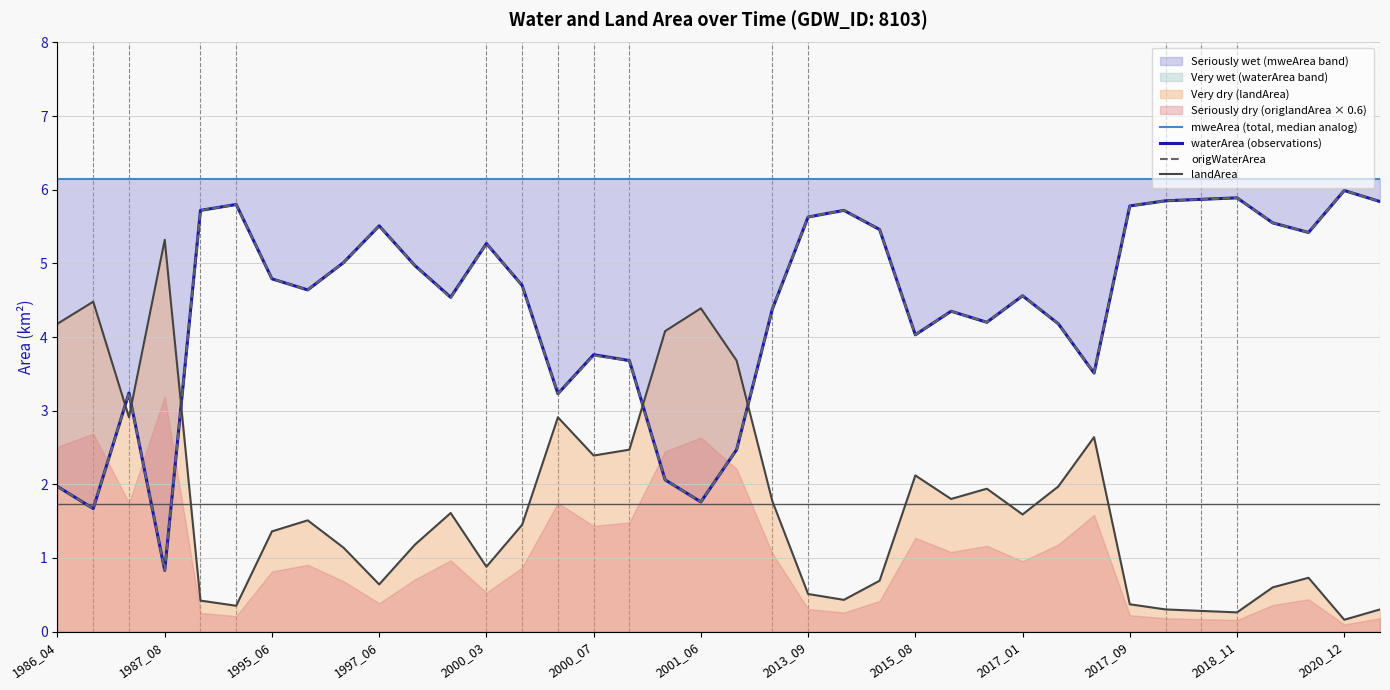

At which label does landArea reach its peak?

1987_08